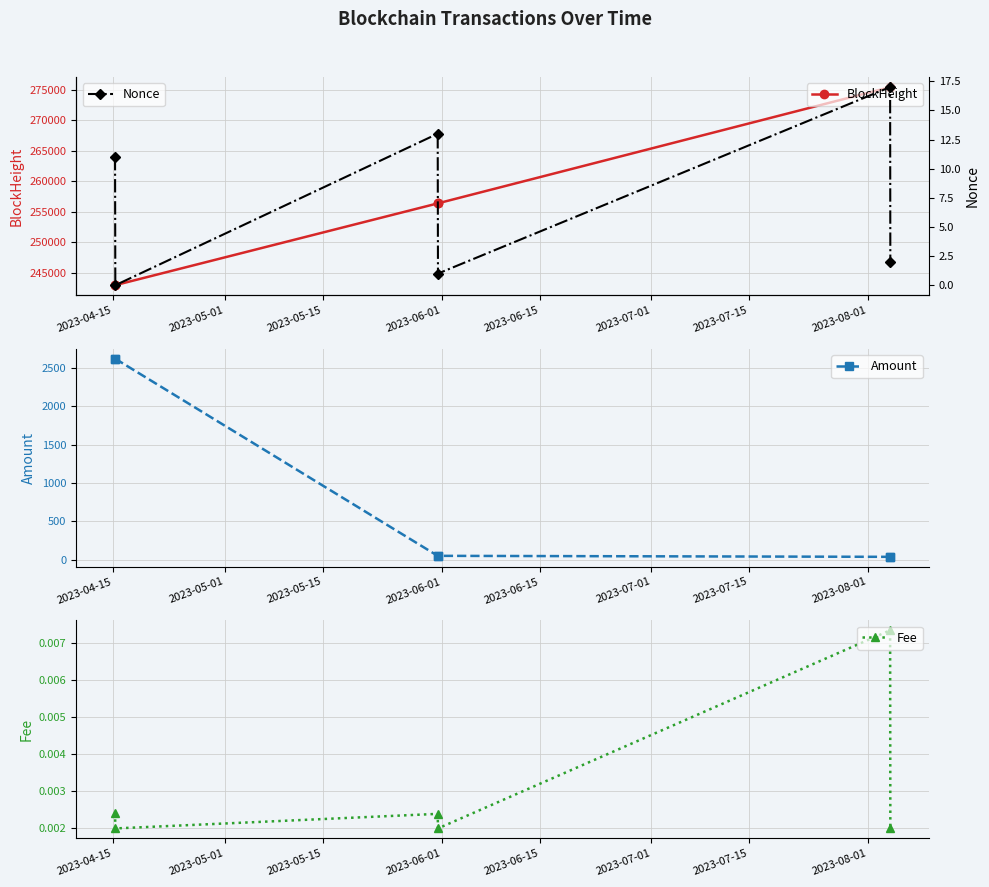

What is the value of the Nonce point at the 3rd from the left?

13